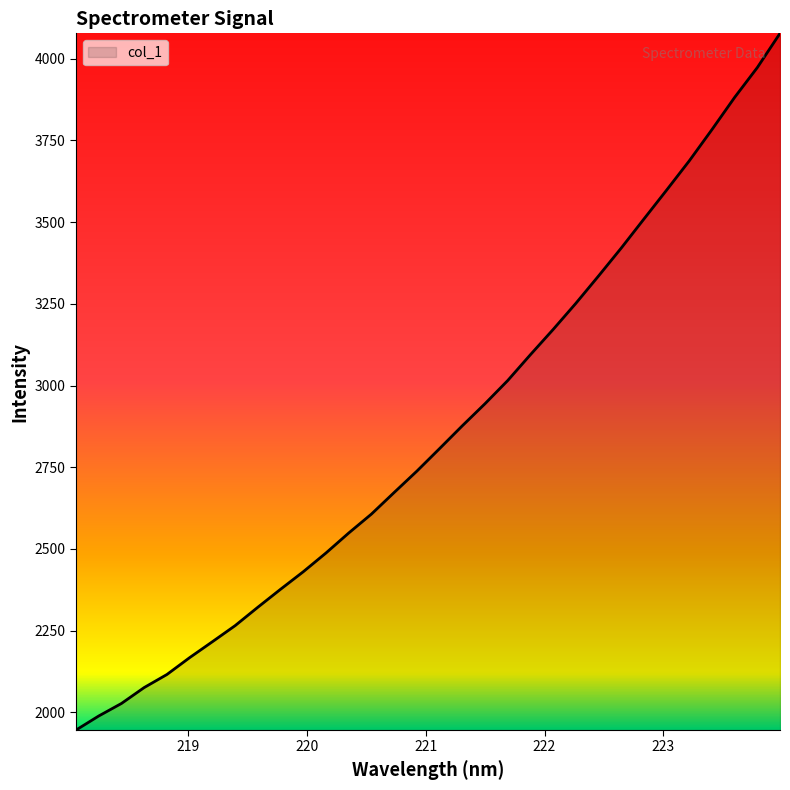

What is the smallest value displayed?

1945.5